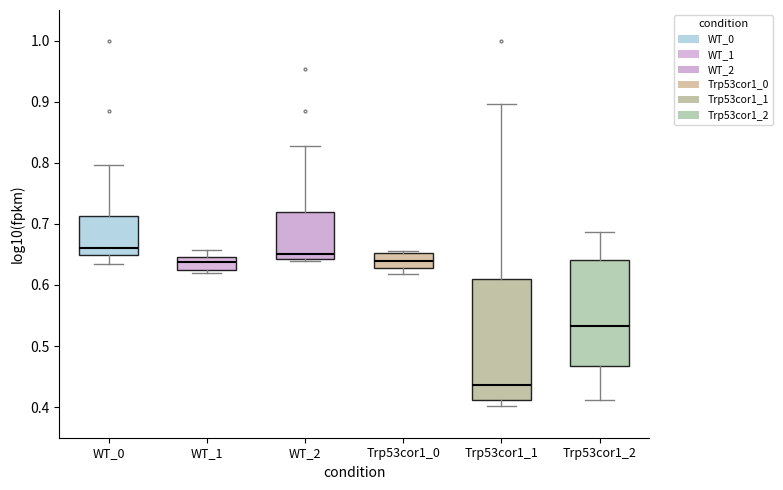

Reading left to right, read every box against the y-axis: the position of its median line, the range the box covers, and the ends of its whiskers. The values are not printed on the chart, so give them approximately, as read against the axis.

WT_0: median 0.66, box 0.65 to 0.71, whiskers 0.63 to 0.80
WT_1: median 0.64, box 0.62 to 0.65, whiskers 0.62 (just below the box's lower edge) to 0.66
WT_2: median 0.65, box 0.64 to 0.72, whiskers 0.64 (just below the box's lower edge) to 0.83
Trp53cor1_0: median 0.64, box 0.63 to 0.65, whiskers 0.62 to 0.66
Trp53cor1_1: median 0.44, box 0.41 to 0.61, whiskers 0.40 to 0.90
Trp53cor1_2: median 0.53, box 0.47 to 0.64, whiskers 0.41 to 0.69